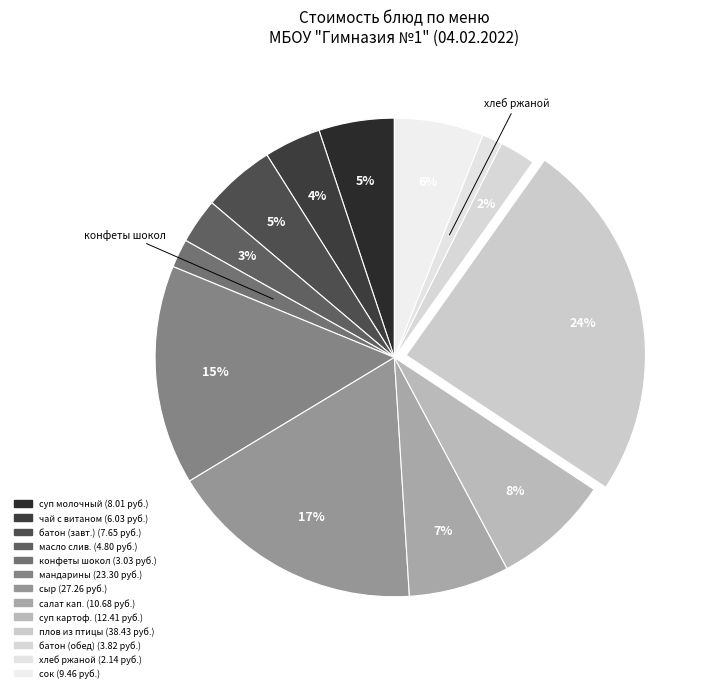

Which category has the smallest portion of the pie?

хлеб ржаной